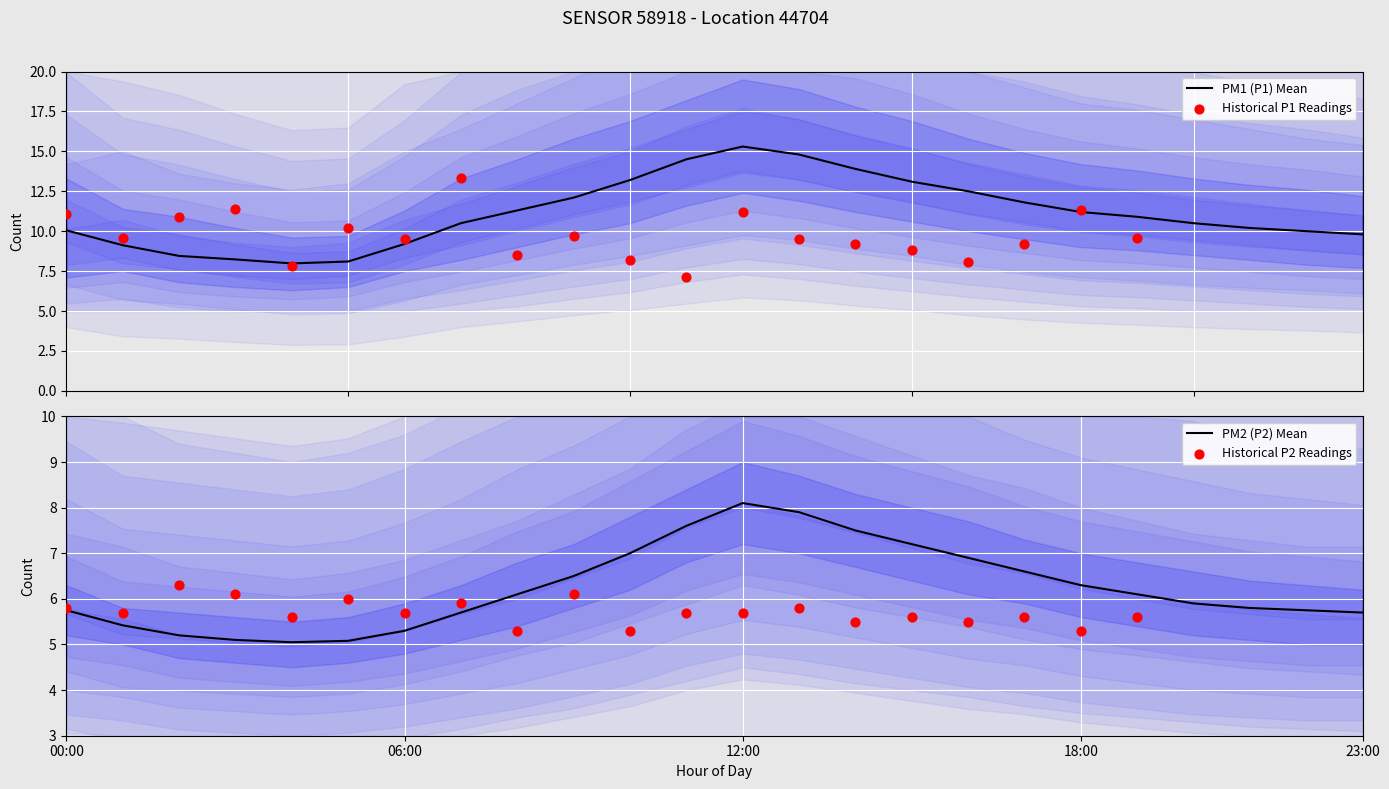

Is the value of P1 at 05:00 greater than the value of P2 at 12:00?

No